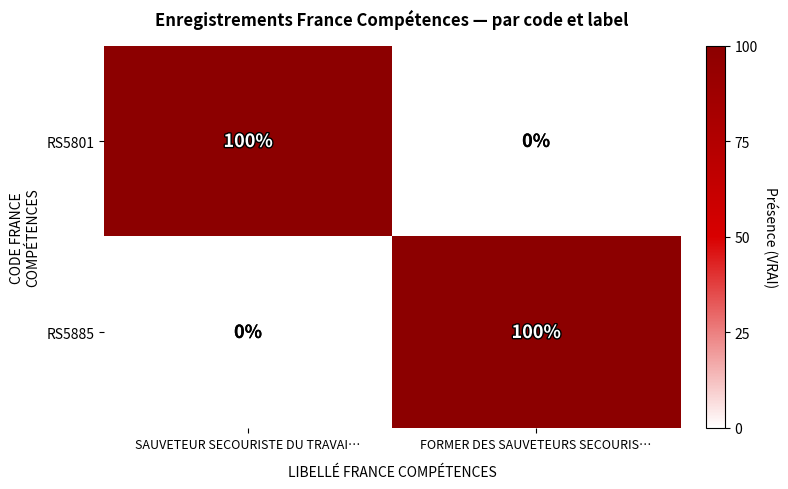

At SAUVETEUR SECOURISTE DU TRAVAI…, list the series in order from largest to smallest.

RS5801, RS5885